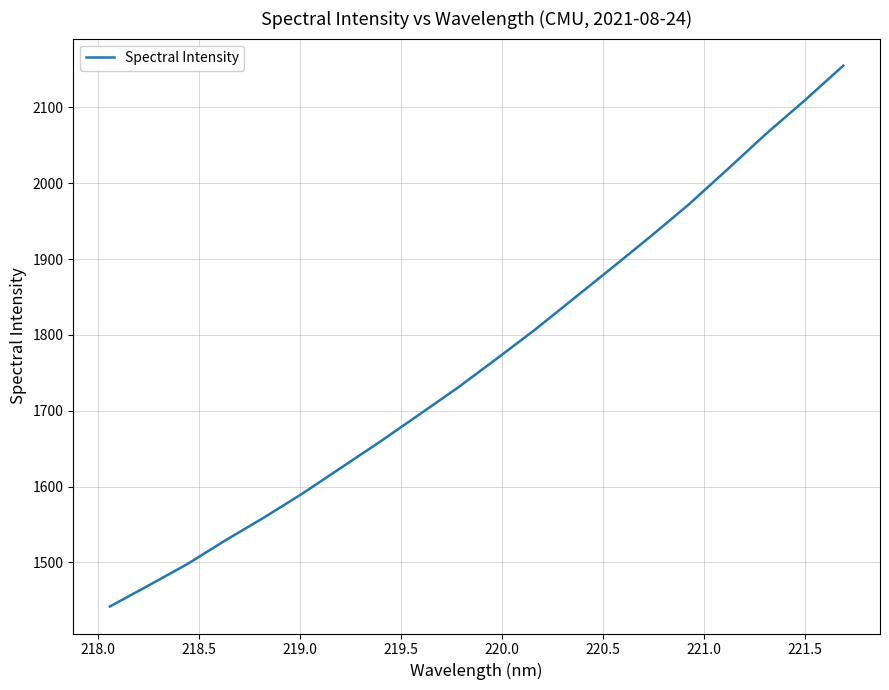

What is the difference between the maximum and minimum values?

713.2